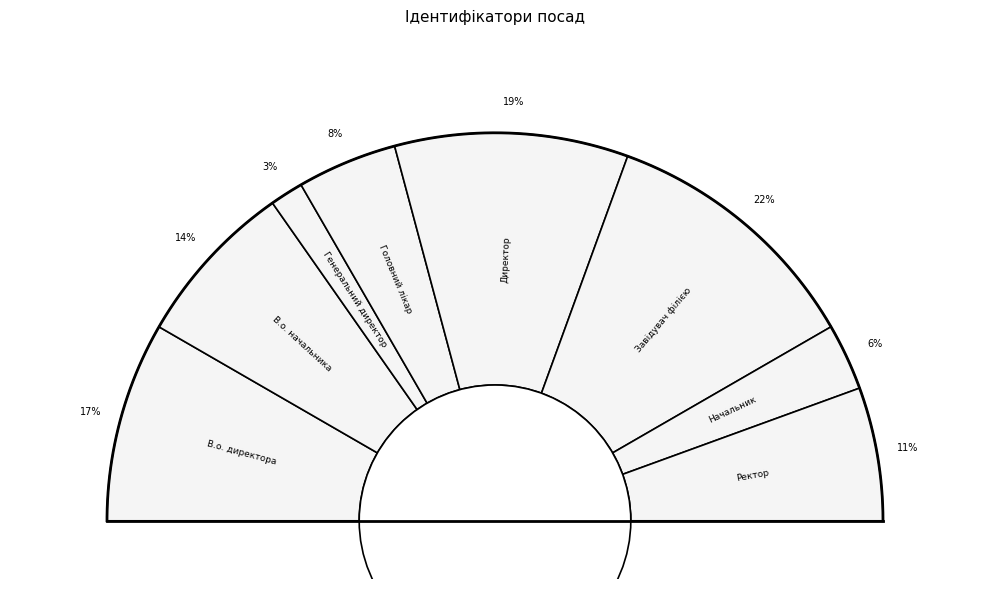

What is the largest slice in the pie chart?

Завідувач філією